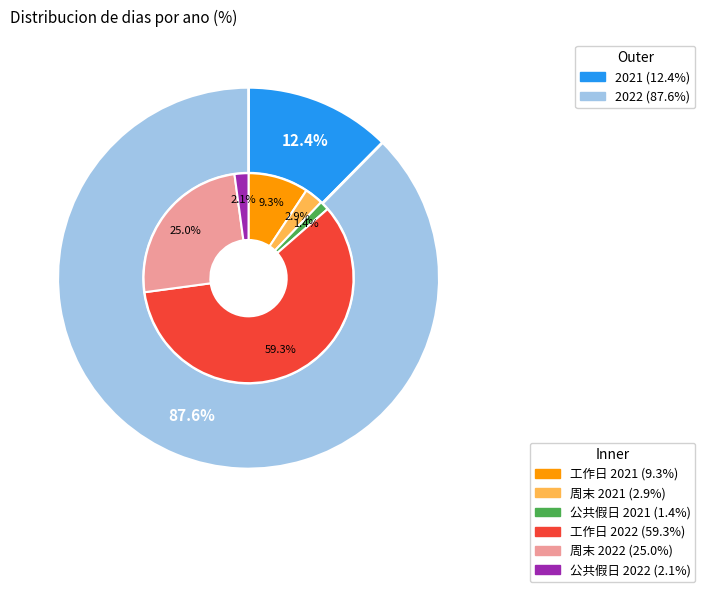

Which category accounts for the majority?

2022